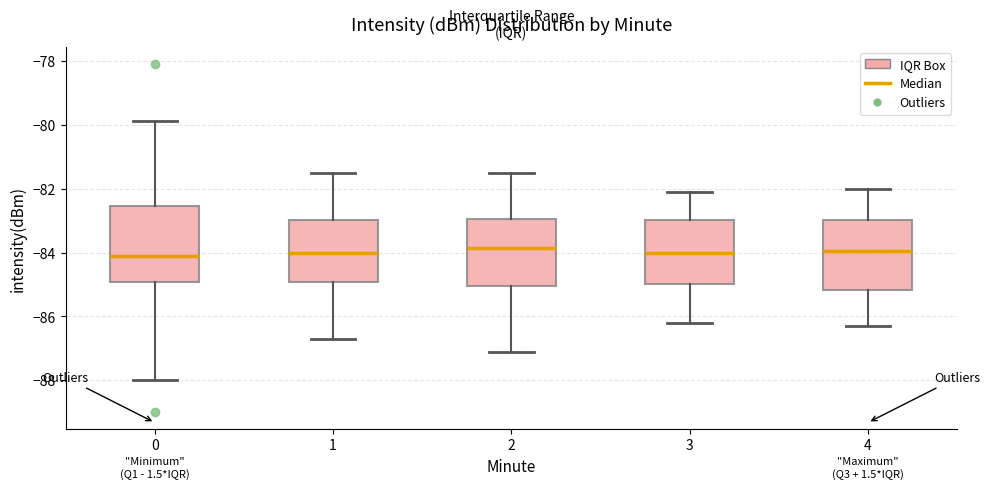

Reading left to right, read every box against the y-axis: the position of its median line, the range the box covers, and the ends of its whiskers. The values are not printed on the chart, so give them approximately, as read against the axis.

0: median -84.0, box -85.0 to -82.6, whiskers -88.0 to -79.8
1: median -84.0, box -85.0 to -83.0, whiskers -86.6 to -81.4
2: median -83.8, box -85.0 to -83.0, whiskers -87.0 to -81.4
3: median -84.0, box -85.0 to -83.0, whiskers -86.2 to -82.0
4: median -84.0, box -85.2 to -83.0, whiskers -86.2 to -82.0